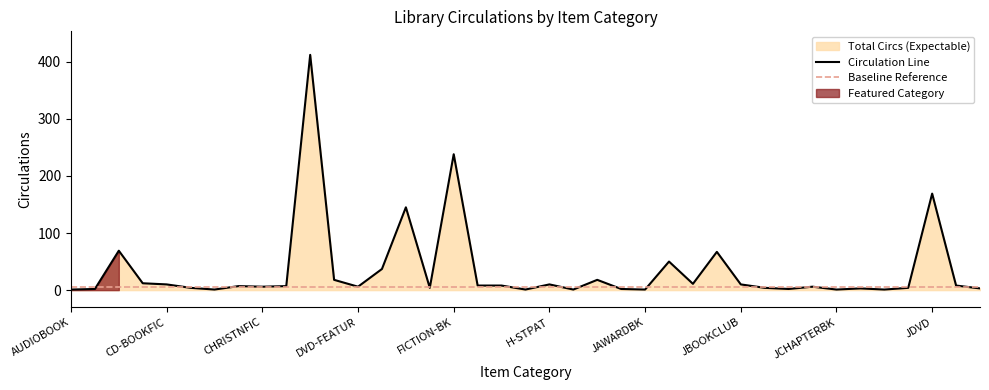

Rank the categories by value from lowest to highest.

AUDIOBOOK, CD-BOOKSF, GREEN, H-VALENTIN, JAWARDBK, JCHAPTERBK, JDISNEY, BIOGRAPHY, J1-2-3, JCD-BOOK, JCOLORS, JDVD-NONF, CD-BOOKNF, FC, JCARTOONS, JDISPLAY, CHRISTNFIC, DVD-FEATUR, JCD-N-BK, CD-POP, CLASSIC, GAME, GAME-VID, JDVD-BLU-R, CD-BOOKFIC, H-STPAT, JBOOKCLUB, JBIO, CD-BOOK, DVD-BLURAY, ILL, DVD-NF, JBIN, JBOARD-BK, CD, DVD-TV, JDVD, FICTION-BK, DVD